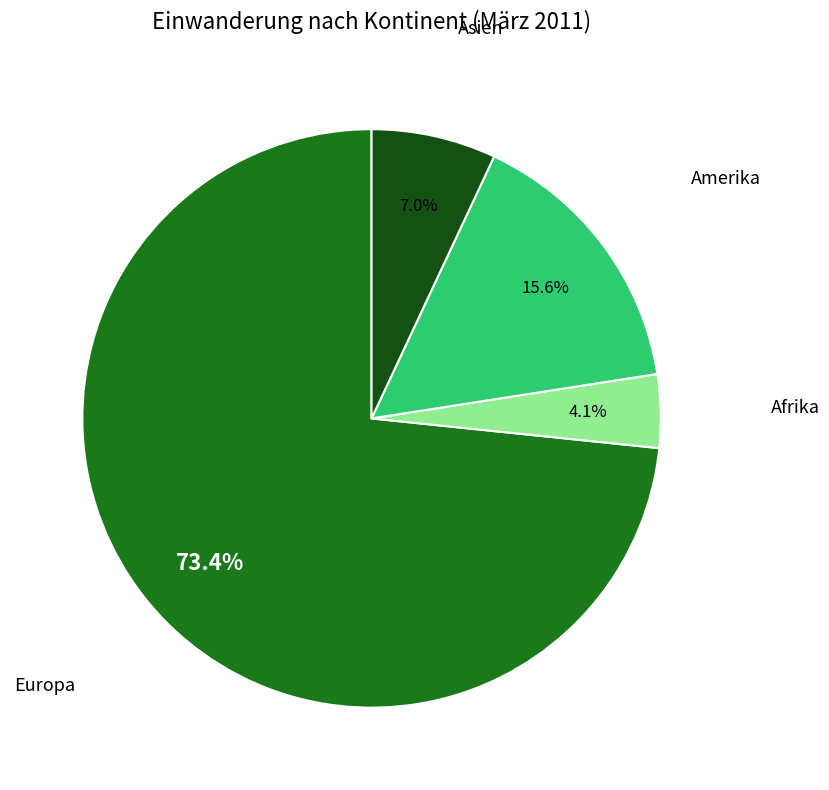

Is the sum of Afrika and Europa greater than half?

Yes